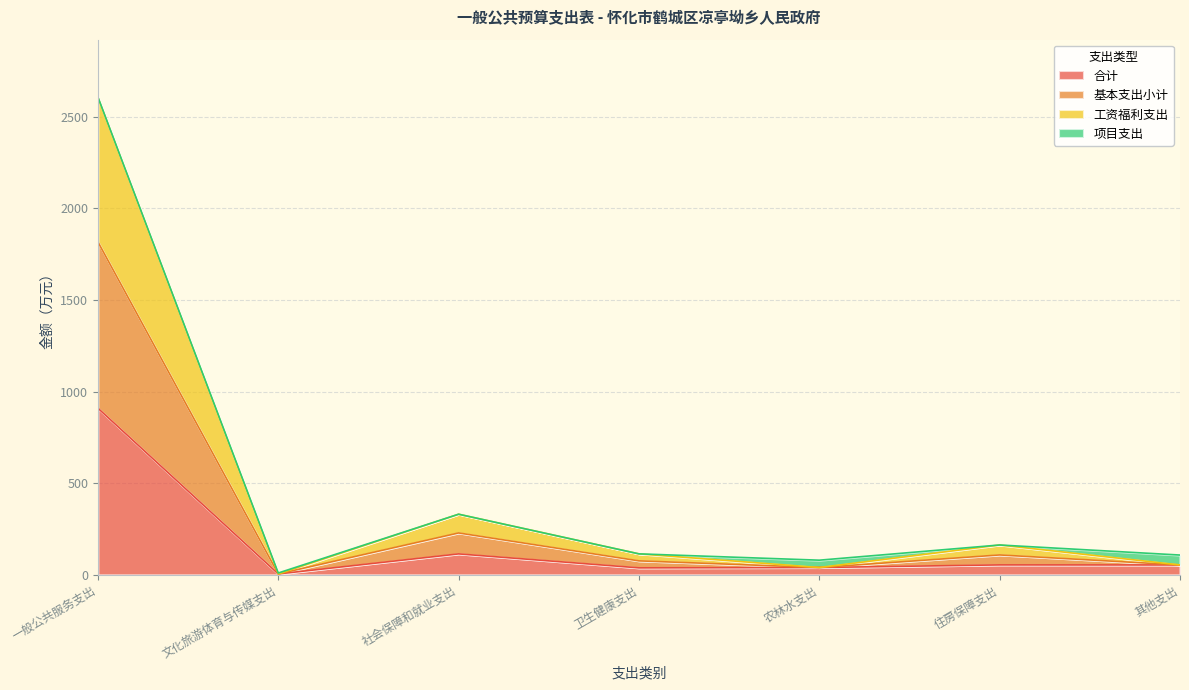

At which category does 合计 reach its first local valley?

文化旅游体育与传媒支出